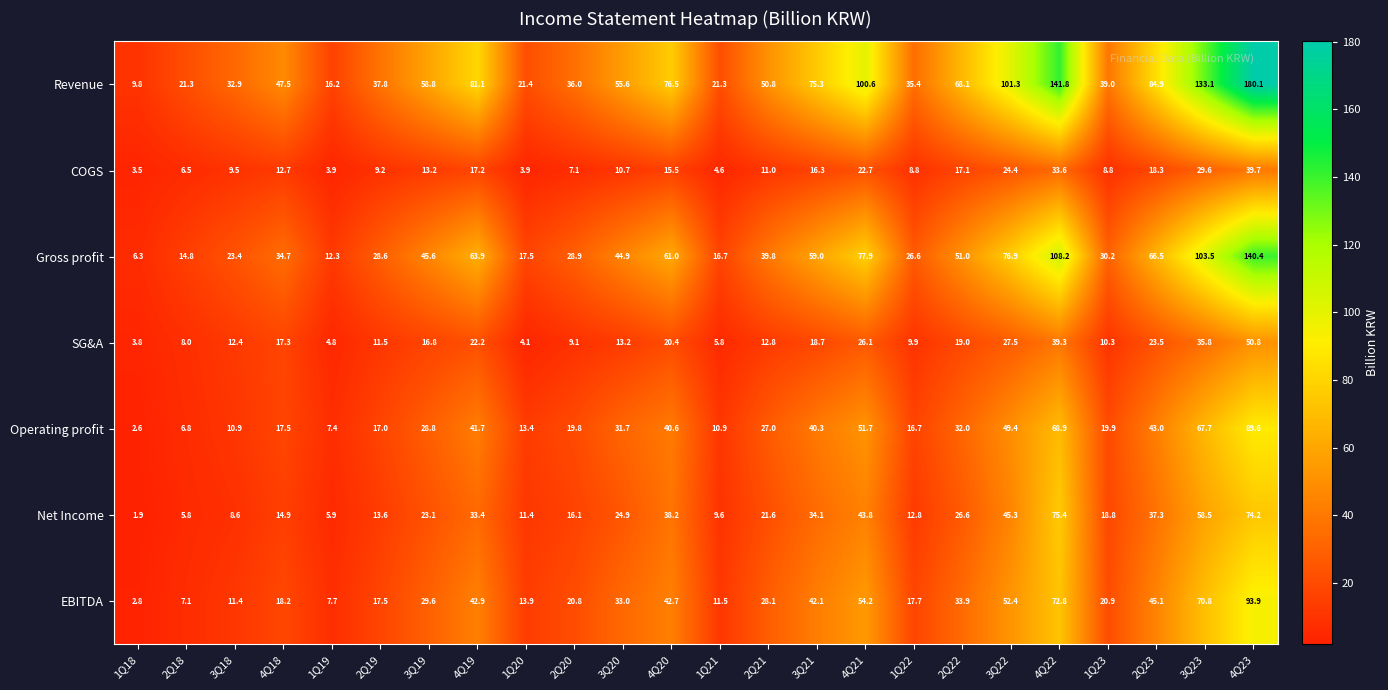

The Operating profit series shows 5.3 at 1Q20. True or false?

False